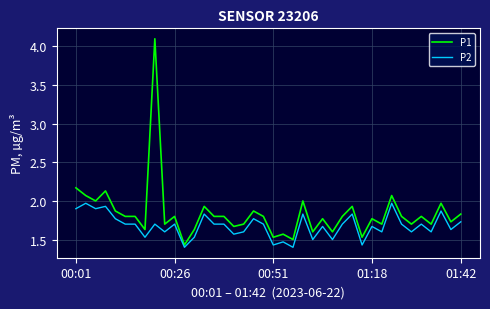

Which series has the largest total across all categories?

P1